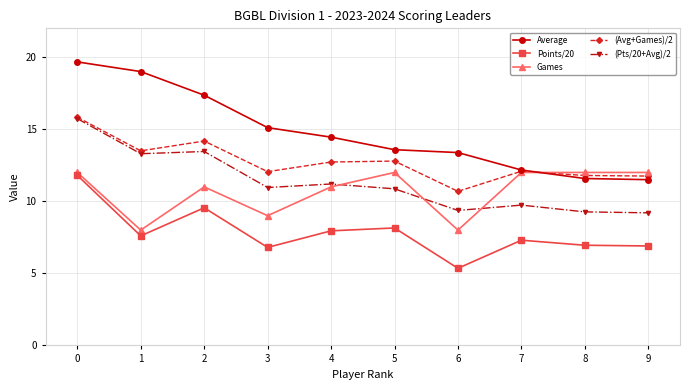

At which category does Games reach its first local valley?

1